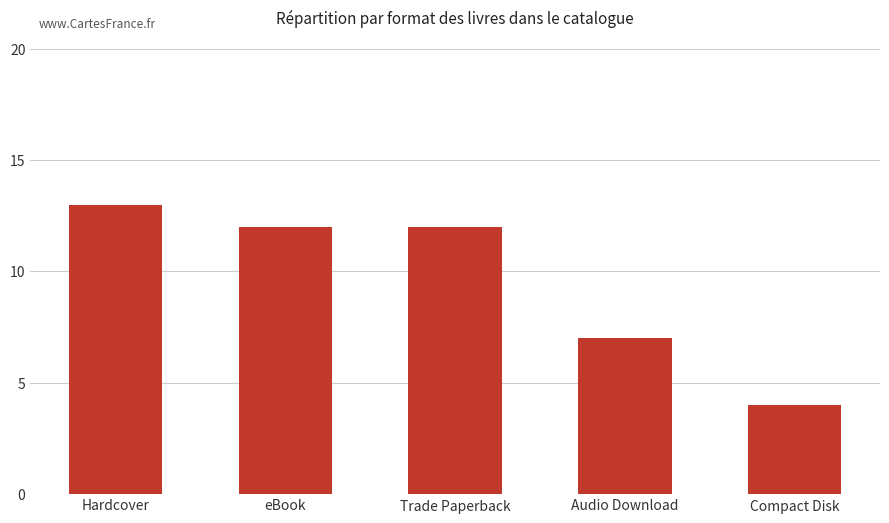

At which category does the chart reach its peak across all series?

Hardcover